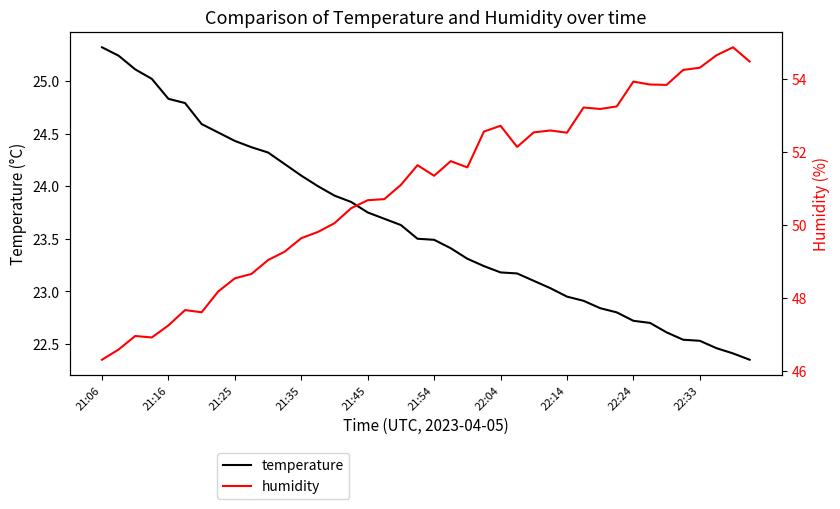

The value of temperature at 21:45 is 9.1. True or false?

False